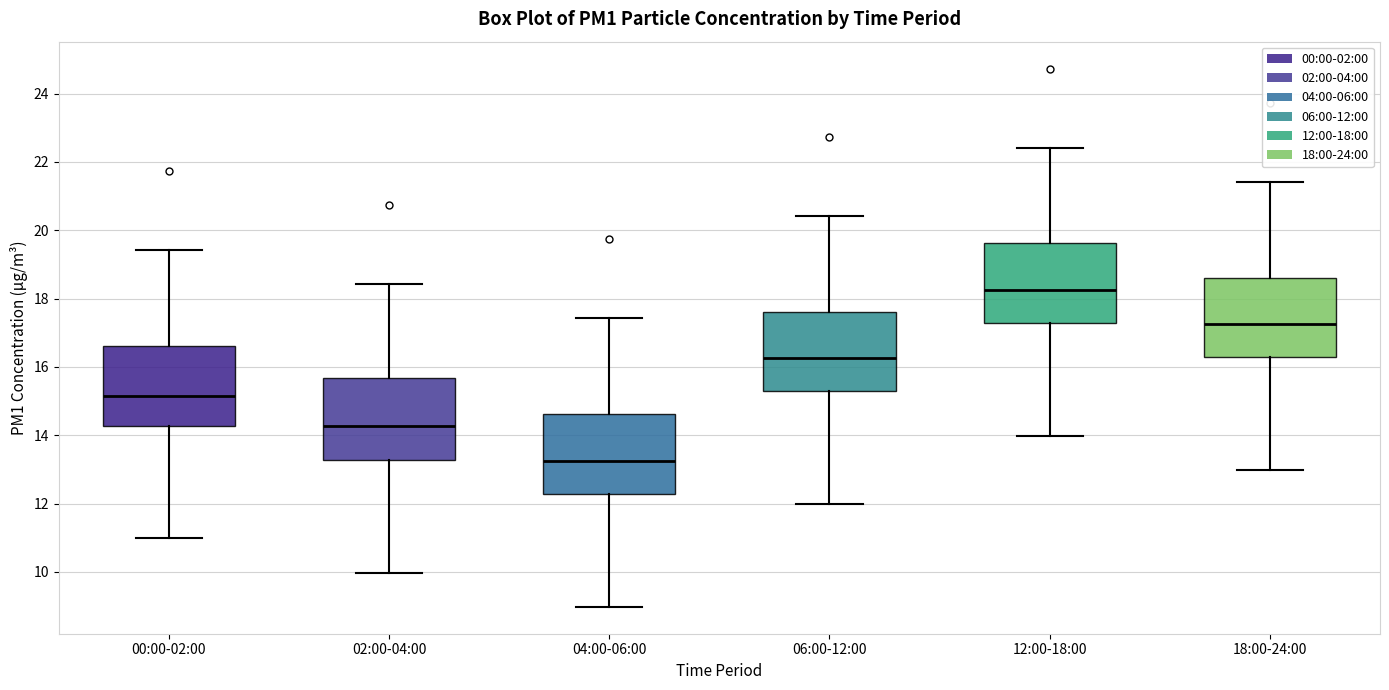

Which box has the highest median line?

12:00-18:00